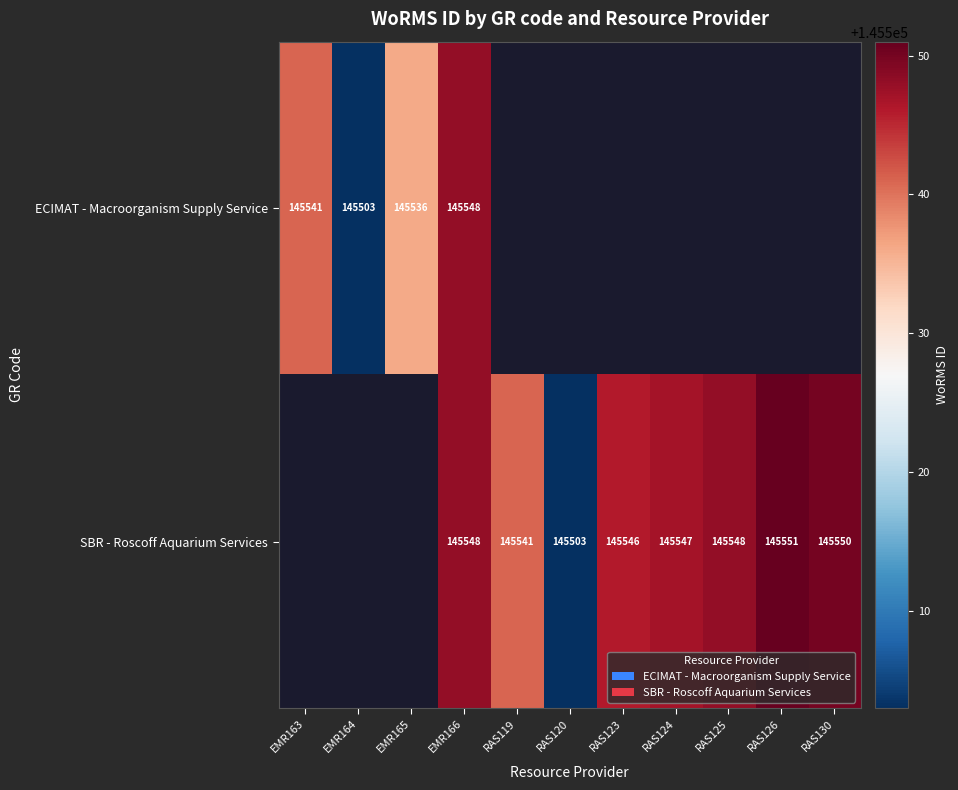

What is the total value across all series at EMR166?

291096